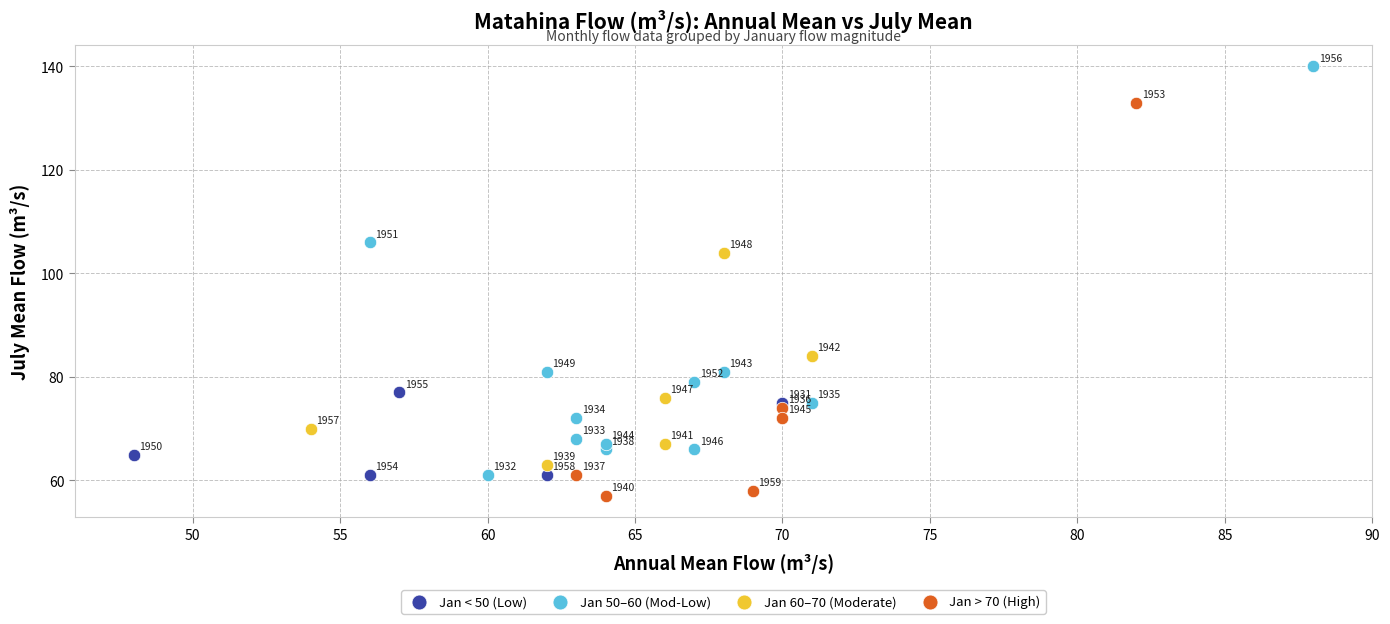

Which series contains the highest Y value?

Jan 50–60 (Mod-Low)